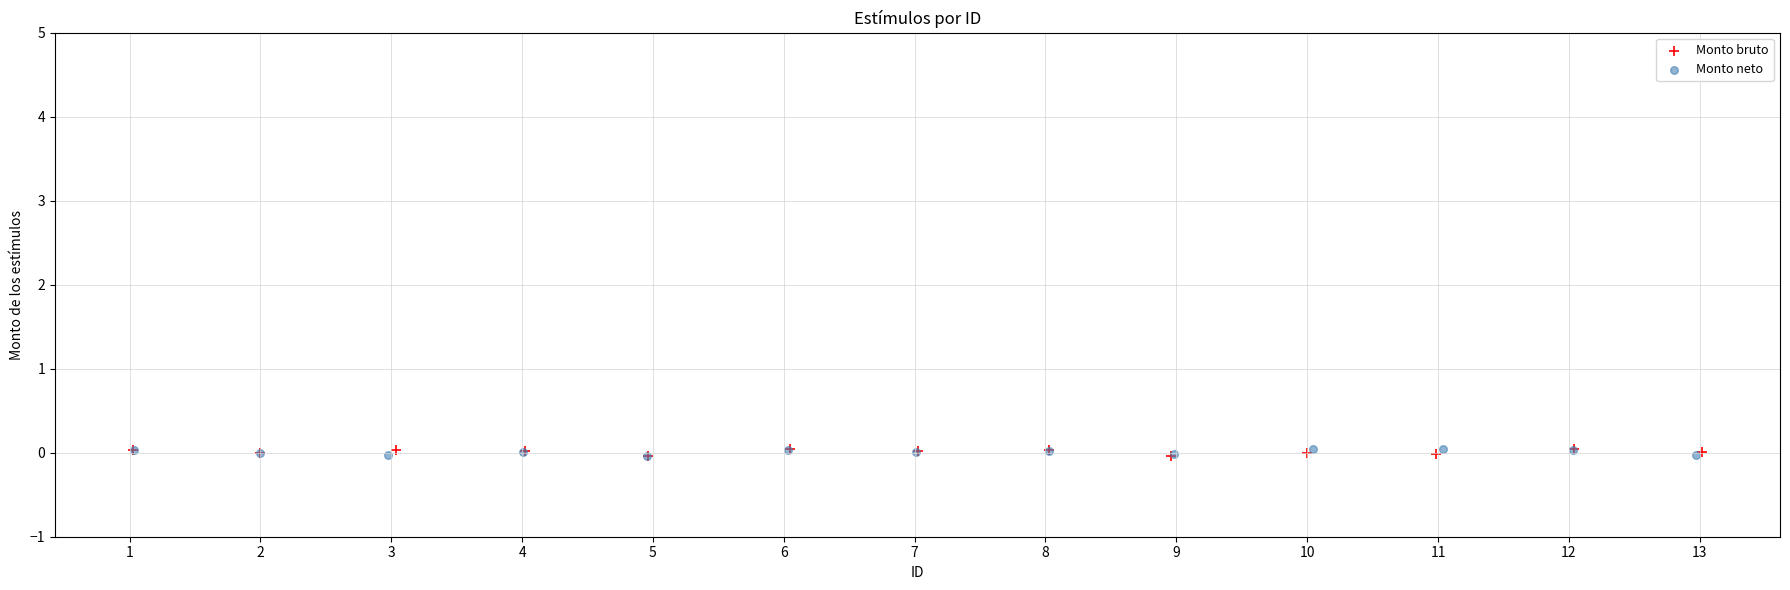

What are all the series names shown in the legend?

Monto bruto, Monto neto